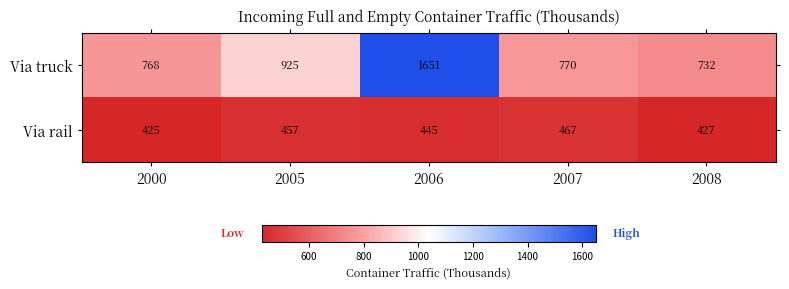

Reading right to left, extract all data points from this chart.

Via truck: 732	770	1651	925	768
Via rail: 427	467	445	457	425